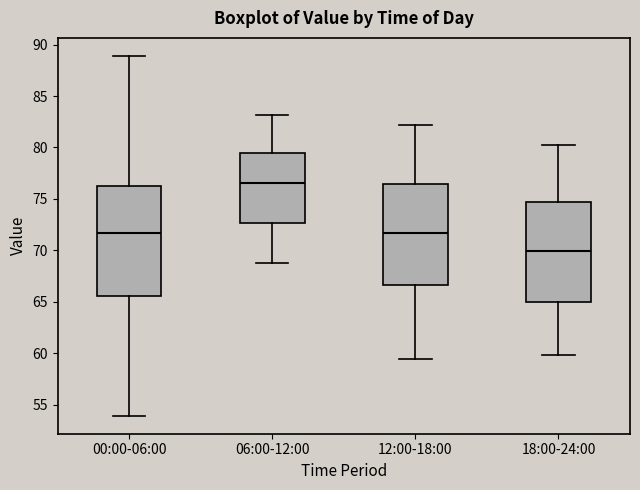

Reading left to right, transcribe this box plot: for each box, give where its median line is, the range the box spans, and where its two whiskers end, as read against the y-axis. The values are not printed on the chart, so give them approximately, as read against the axis.

00:00-06:00: median 71.5, box 65.5 to 76.5, whiskers 54.0 to 89.0
06:00-12:00: median 76.5, box 72.5 to 79.5, whiskers 69.0 to 83.0
12:00-18:00: median 71.5, box 66.5 to 76.5, whiskers 59.5 to 82.0
18:00-24:00: median 70.0, box 65.0 to 74.5, whiskers 60.0 to 80.0